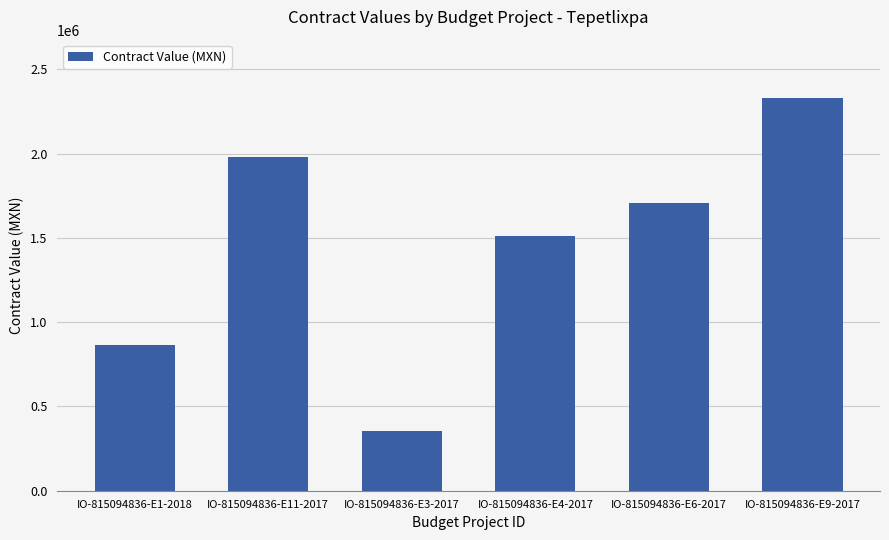

Reading left to right, transcribe all the data shown in this chart.

IO-815094836-E1-2018=862069.8	IO-815094836-E11-2017=1980976.7	IO-815094836-E3-2017=354288.2	IO-815094836-E4-2017=1508984.6	IO-815094836-E6-2017=1705143.9	IO-815094836-E9-2017=2326794.7